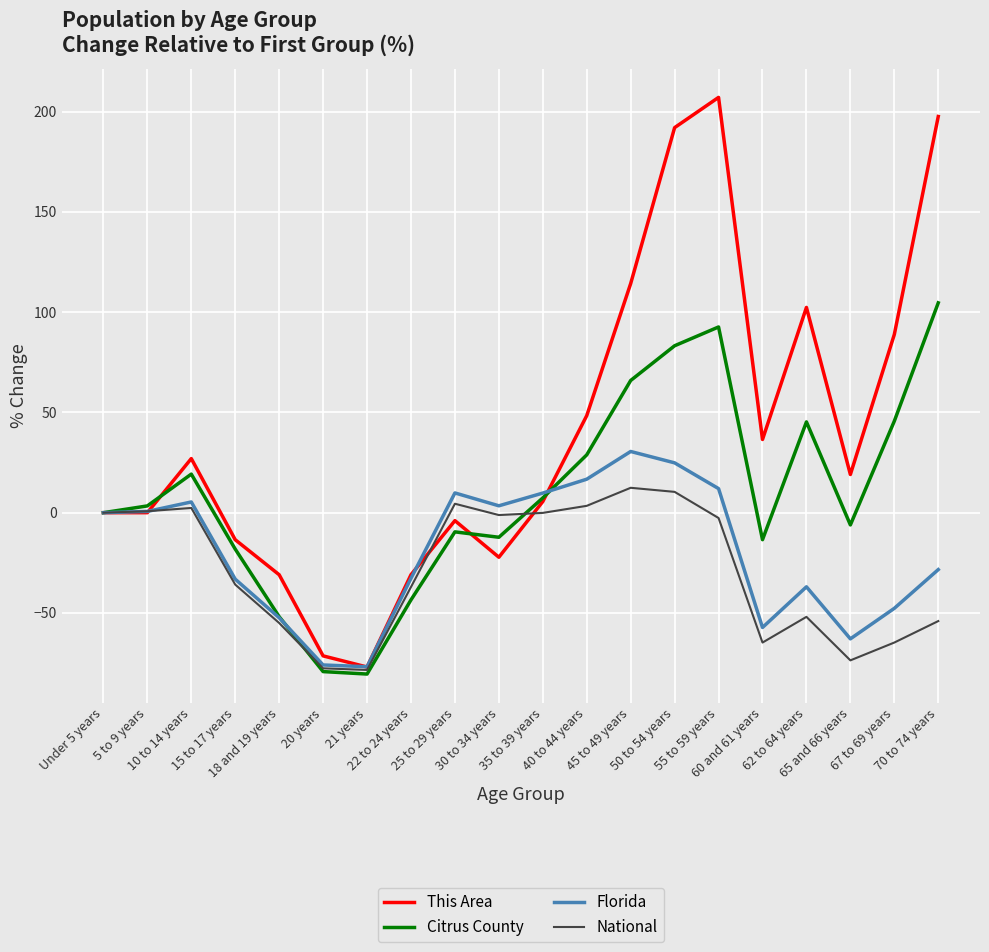

What is the smallest value displayed?

-80.5